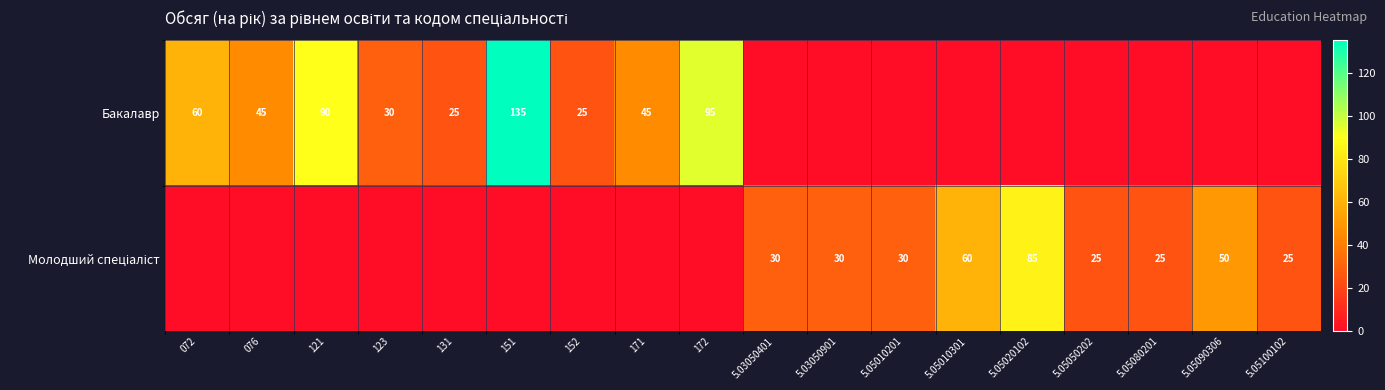

What is the sum of the Бакалавр values at 172 and 121?

185